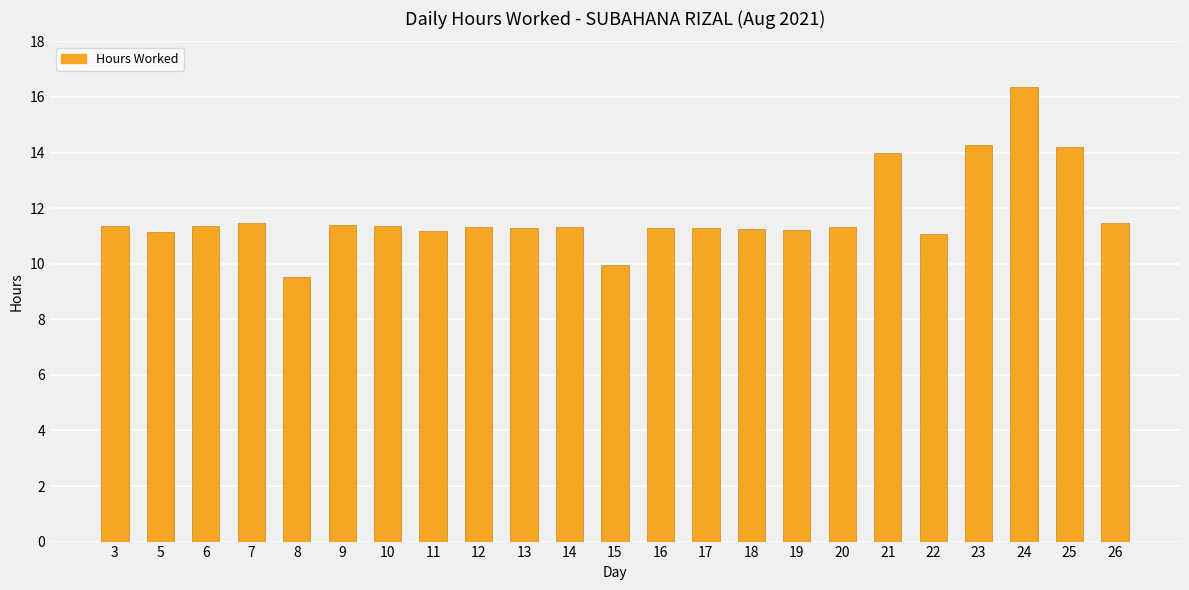

What is the sum of the values at 13 and 7?

22.7